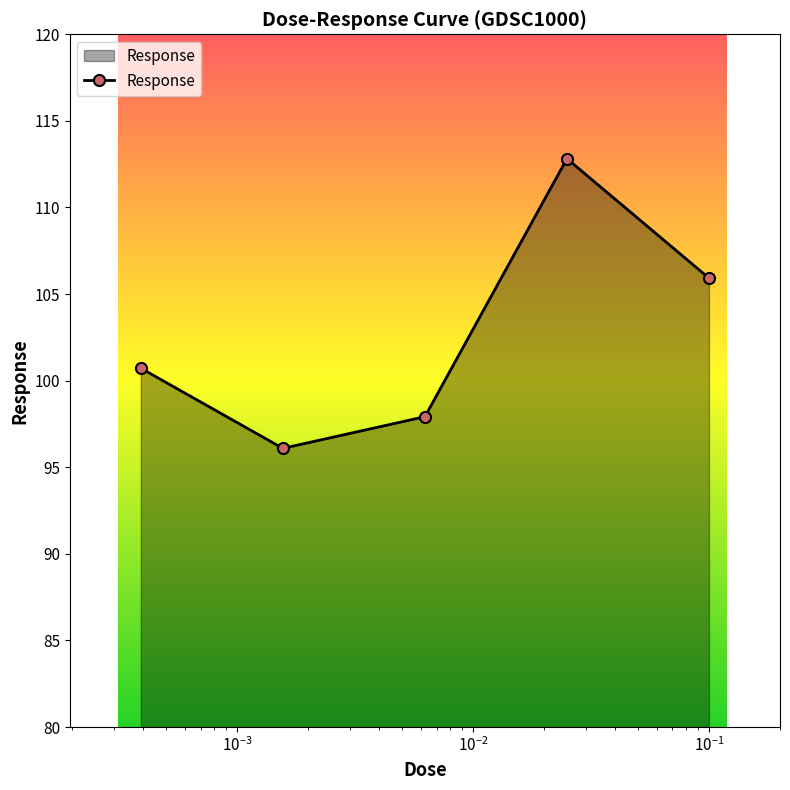

Reading right to left, what are all the values shown in this chart?

105.9	112.8	97.9	96.1	100.7